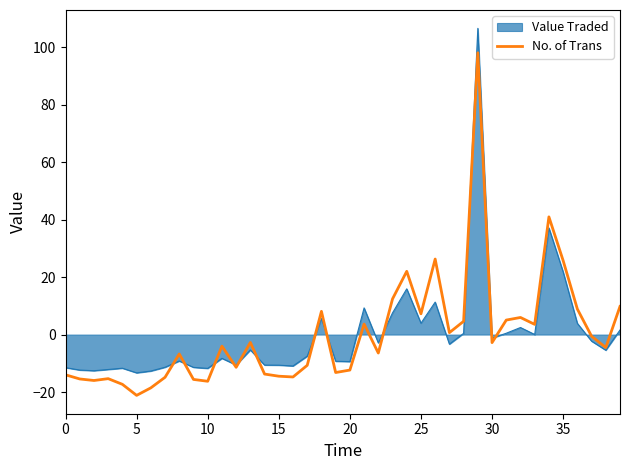

What is the minimum value for No. of Trans?

-21.2